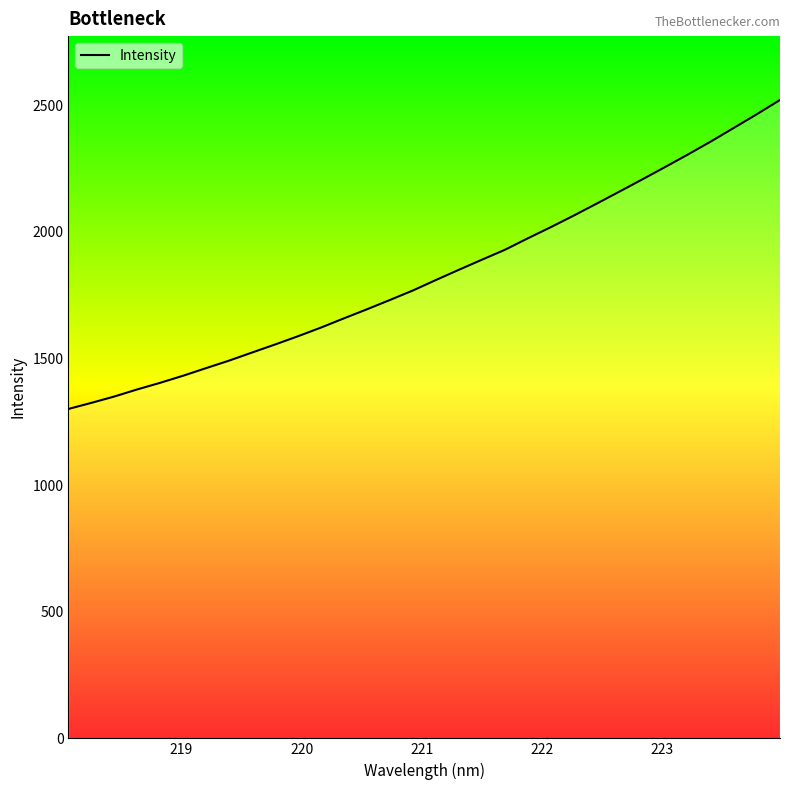

What is the maximum value shown in the chart?

2520.5